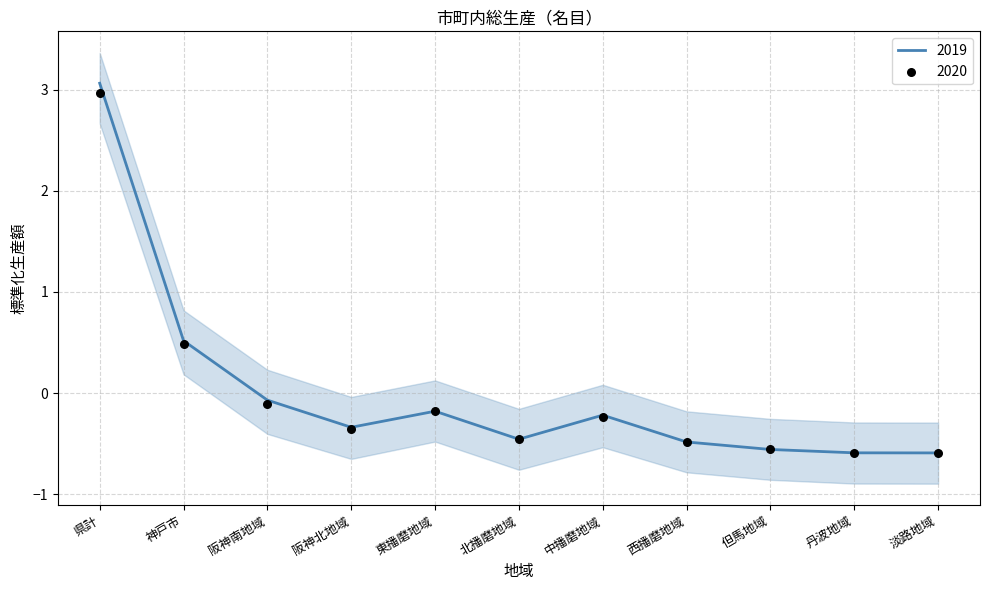

Is the value of 2020 at 北播磨地域 greater than the value of 2019 at 中播磨地域?

No